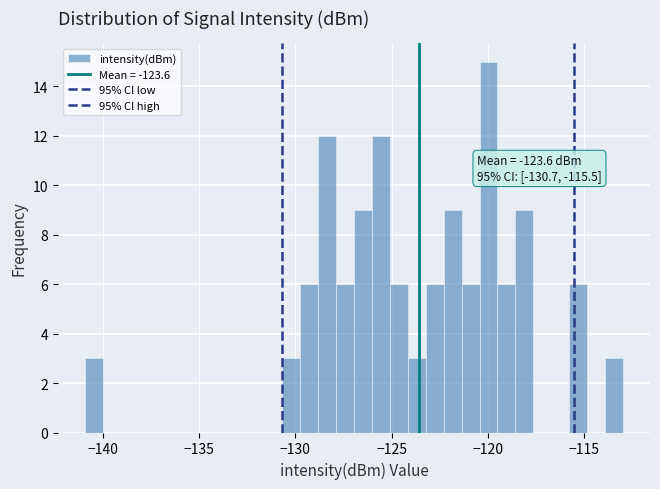

Read against the x-axis, roughly where is the centre of the tallest bar?

-120.0